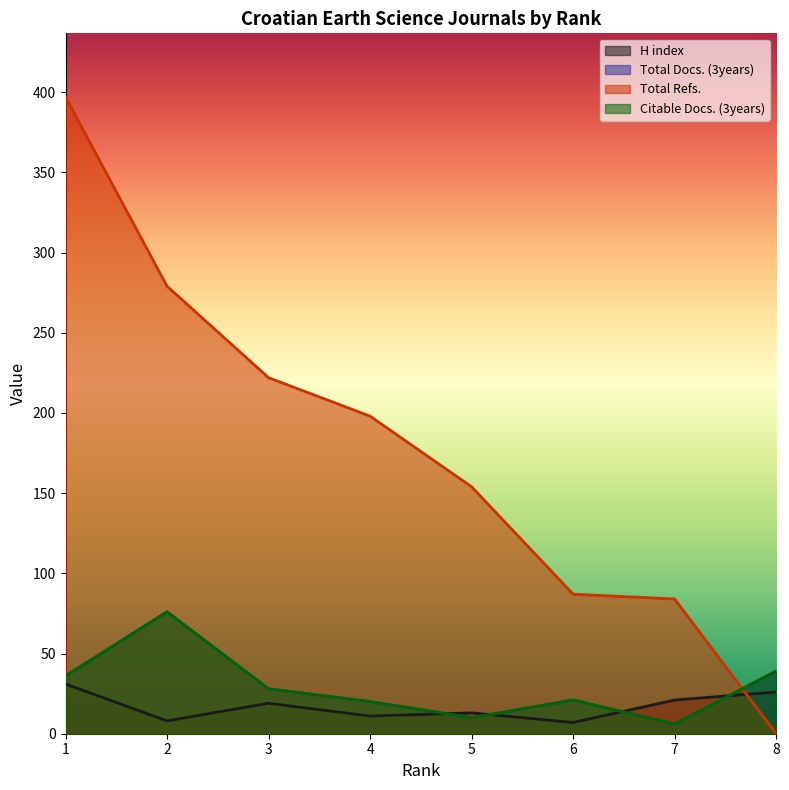

Which has a higher value, 2 or 1?

1